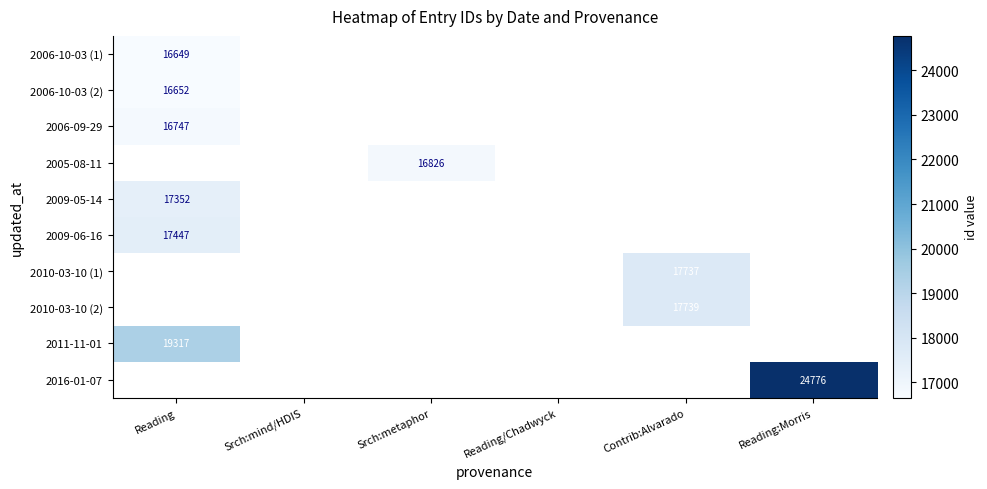

Is it true that 2009-06-16 equals 30617.0 at Reading?

False